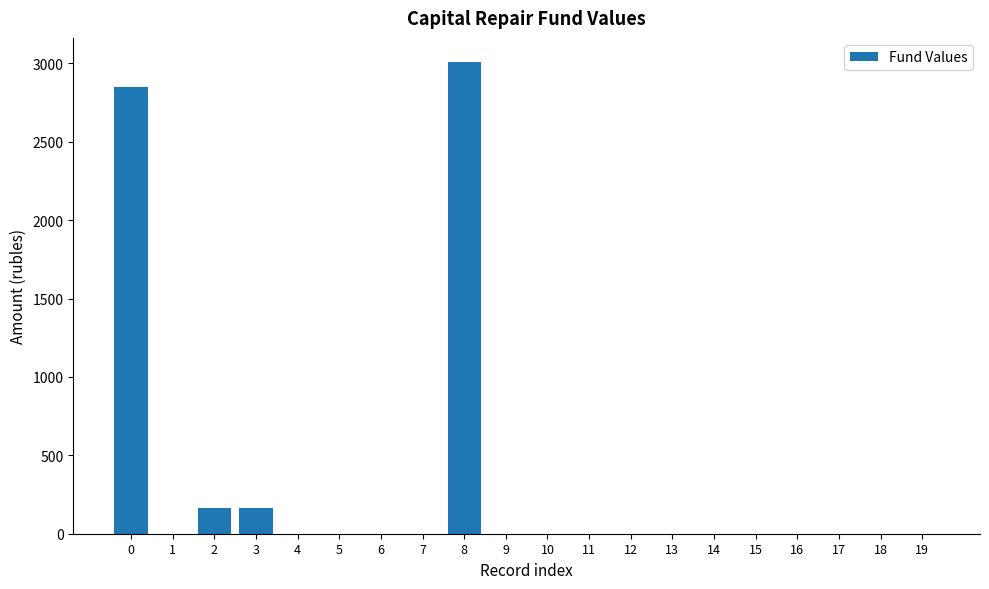

What is the sum of the values at 8 and 11?

3011.7